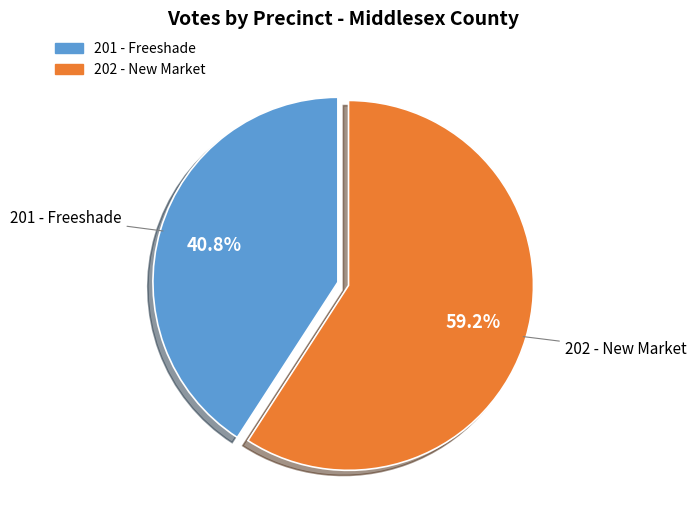

Does any single category account for the majority?

Yes